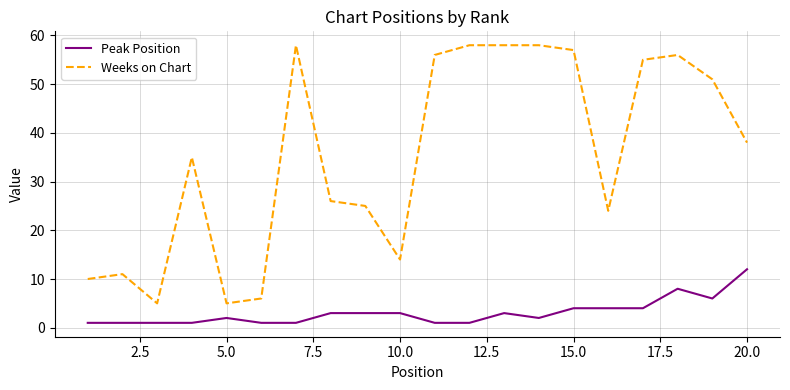

List the series in order of their overall mean, highest first.

Weeks on Chart, Peak Position